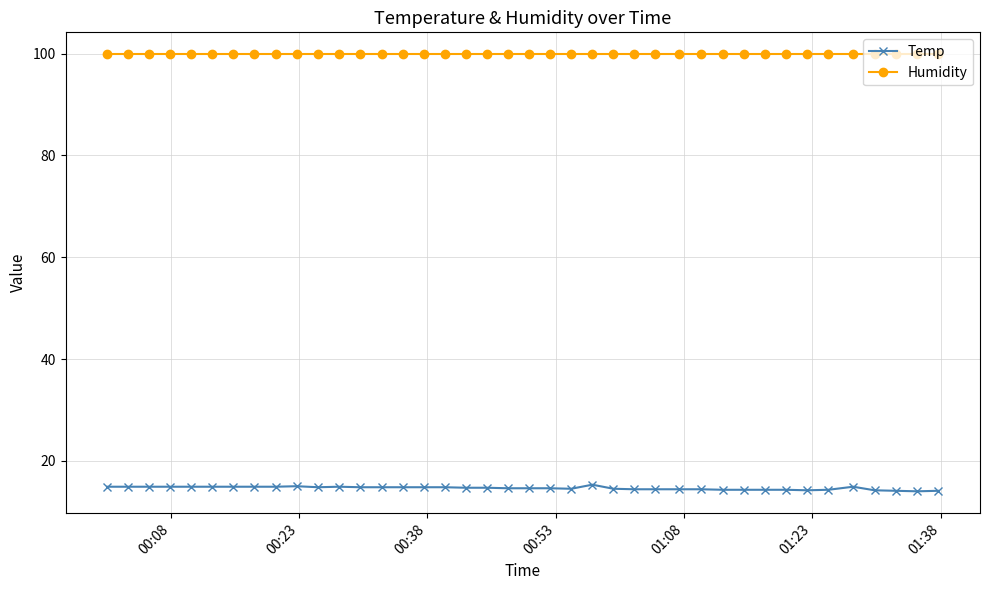

Which series has the widest spread of values?

Temp